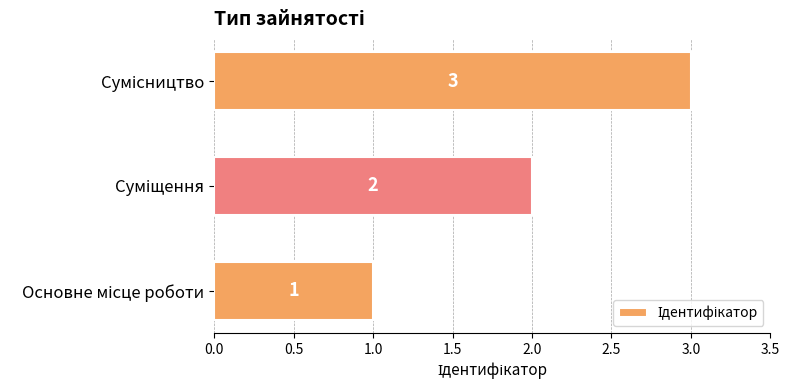

What is the greatest value displayed?

3